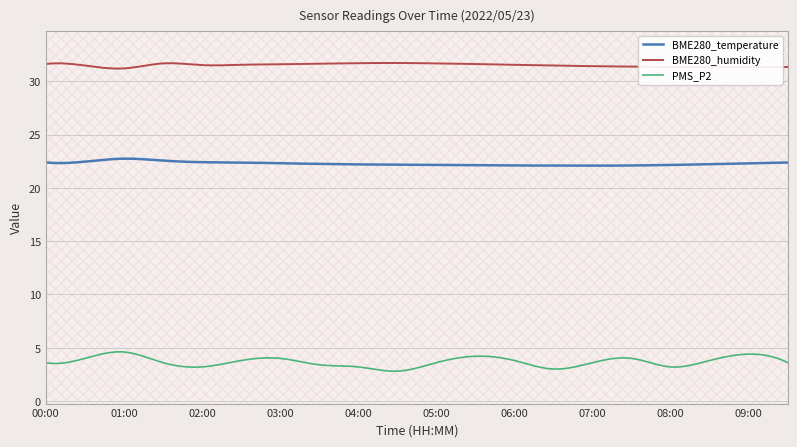

The value of BME280_humidity at 06:00 is 31.6. True or false?

True